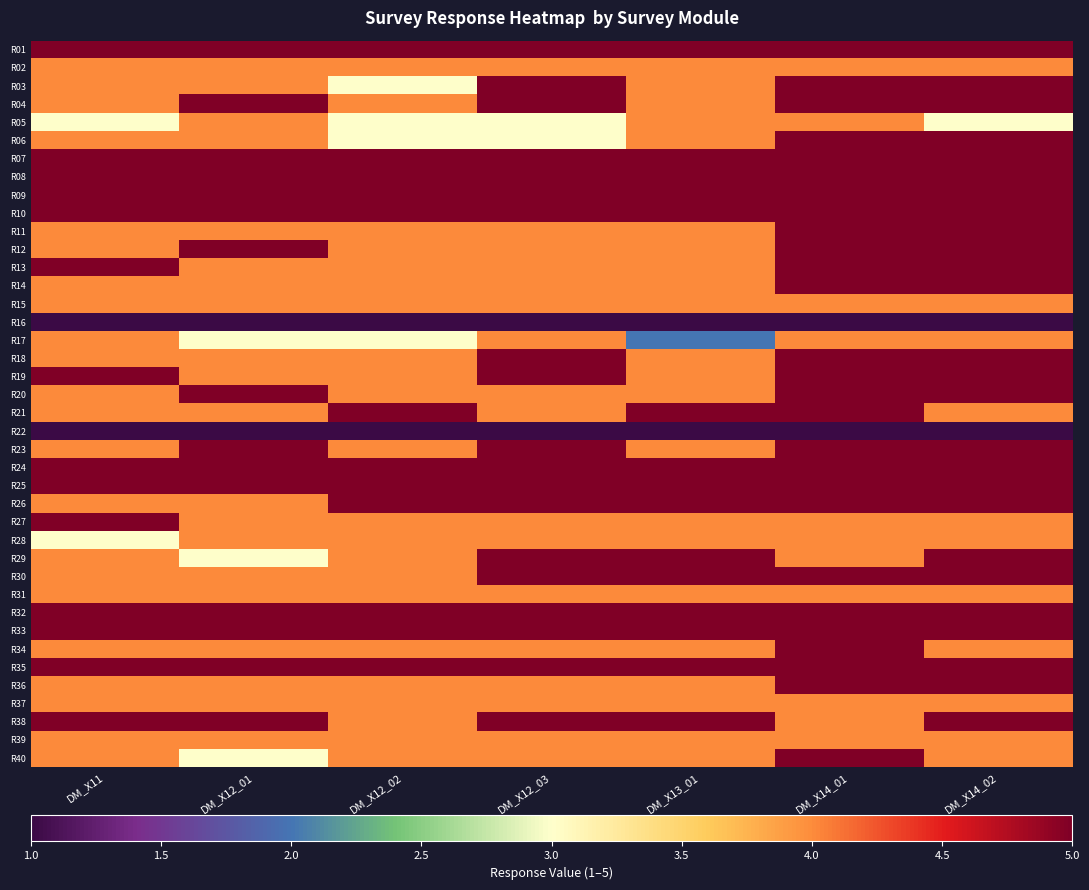

What is the total value across all series at DM_X13_01?

167